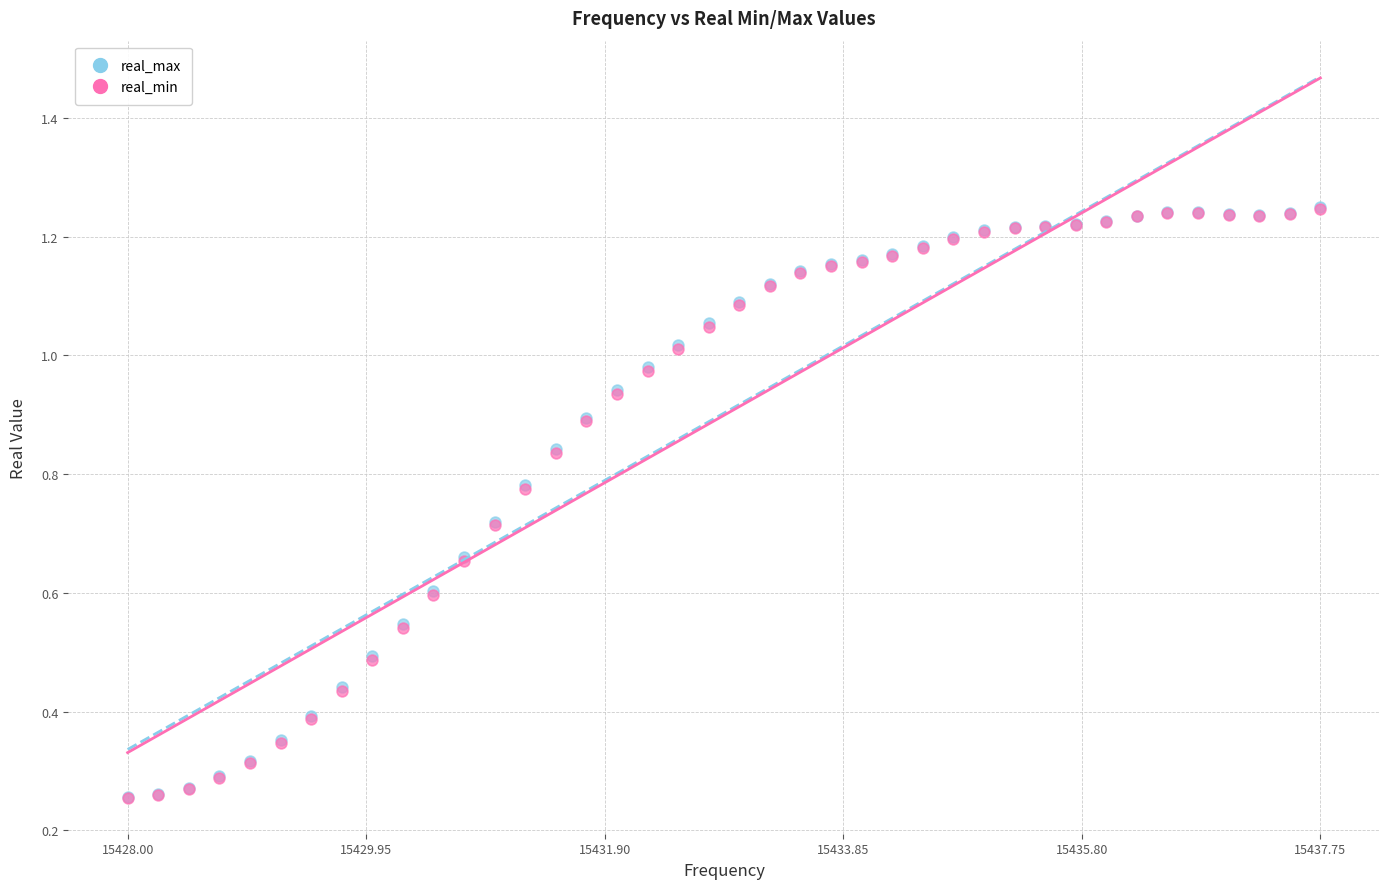

What are all the series names shown in the legend?

real_max, real_min